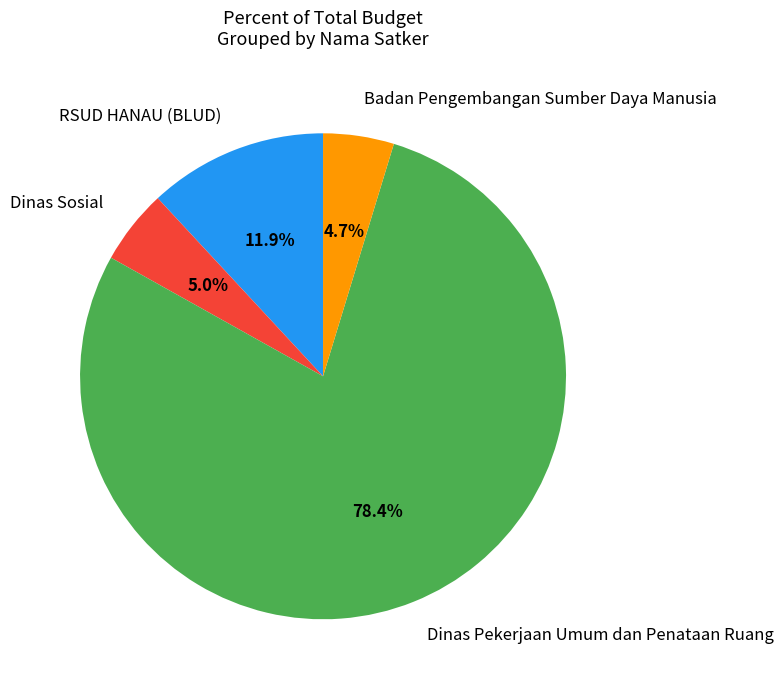

What is the ratio of the value at Dinas Sosial to the value at Badan Pengembangan Sumber Daya Manusia?

1.1